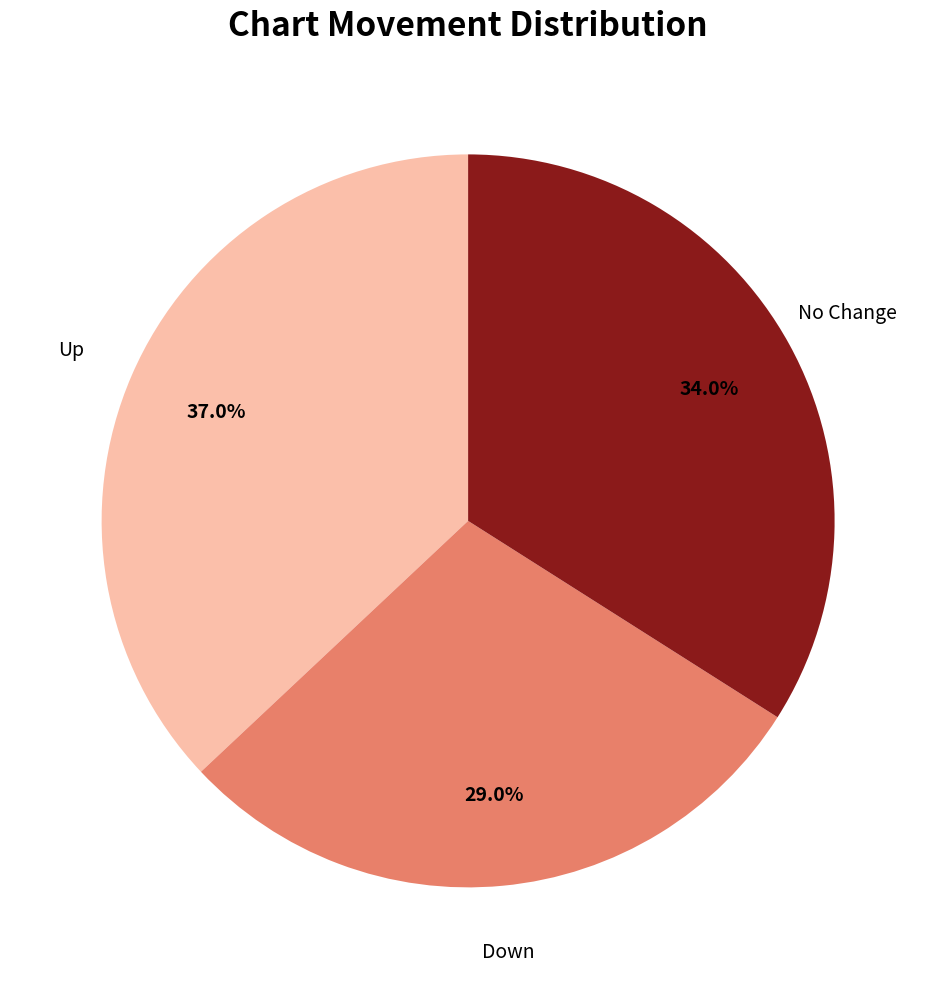

Does any single category account for the majority?

No